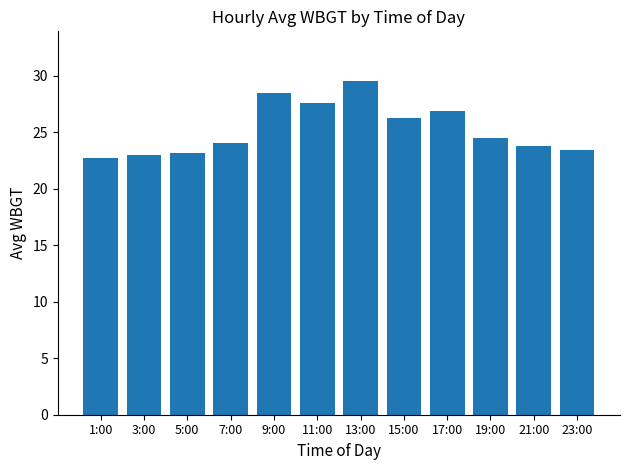

True or false: the data shows 36.1 at 1:00.

False